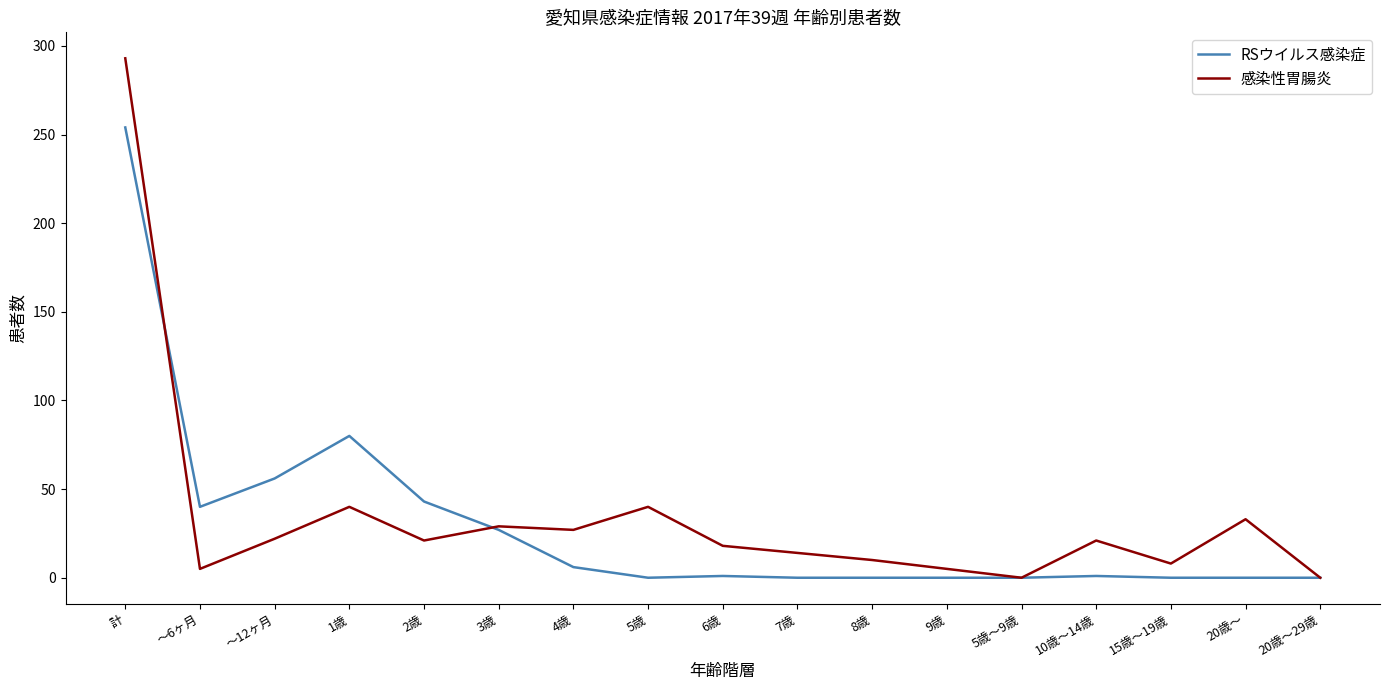

What is the sum of all 感染性胃腸炎 values?

586